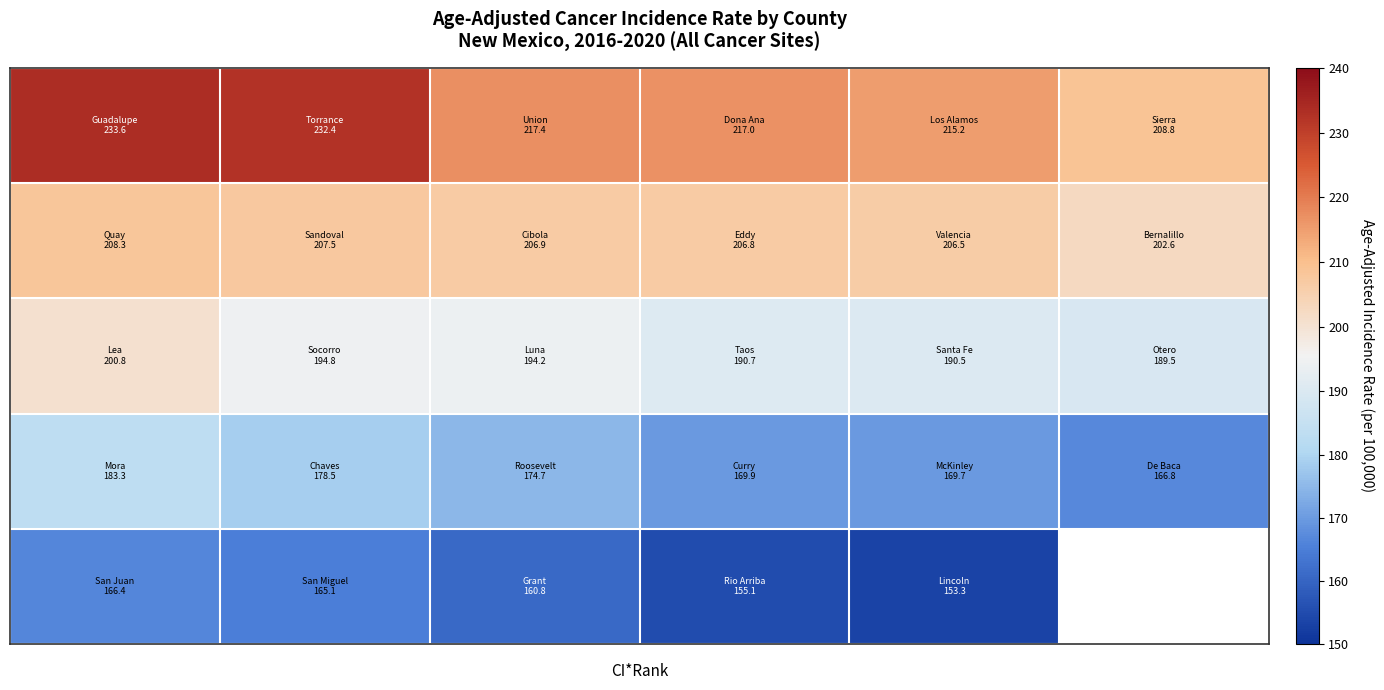

What is the greatest value displayed?

233.6